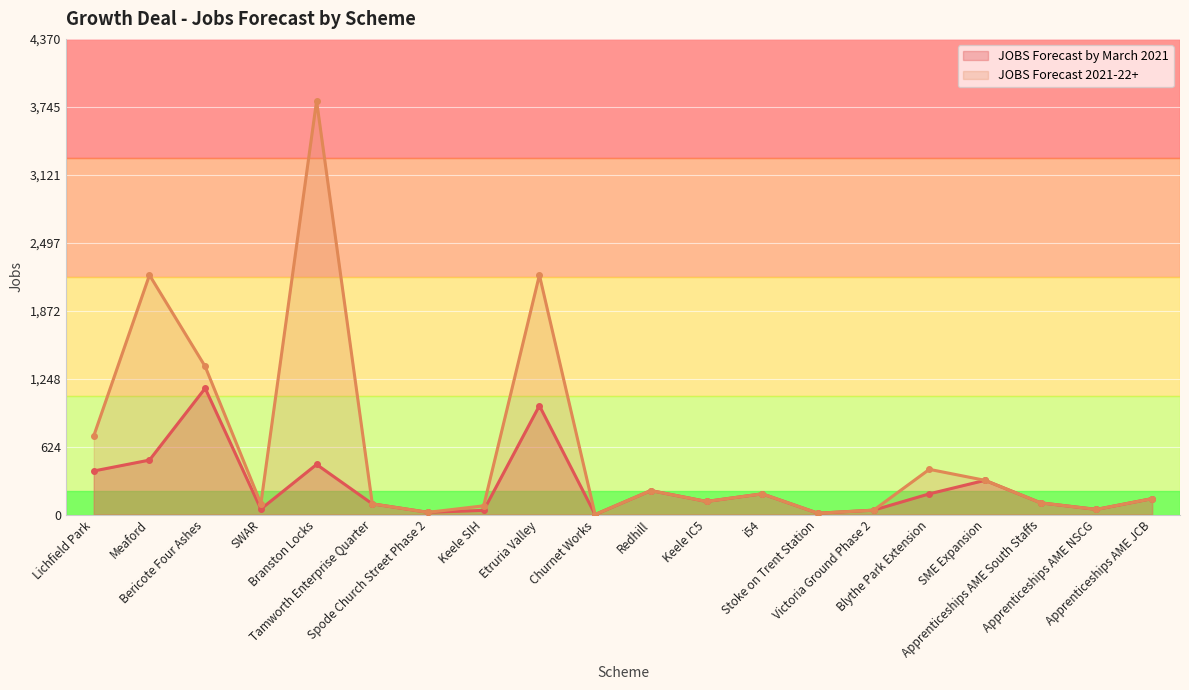

The value of JOBS Forecast by March 2021 at SWAR is 18. True or false?

False